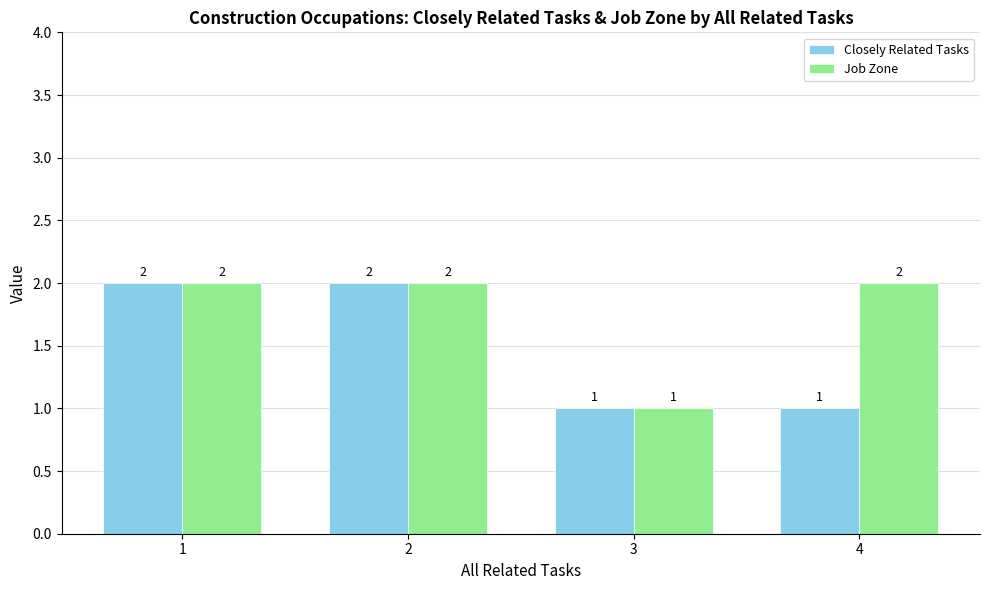

What is the sum of the Closely Related Tasks values at 3 and 1?

3